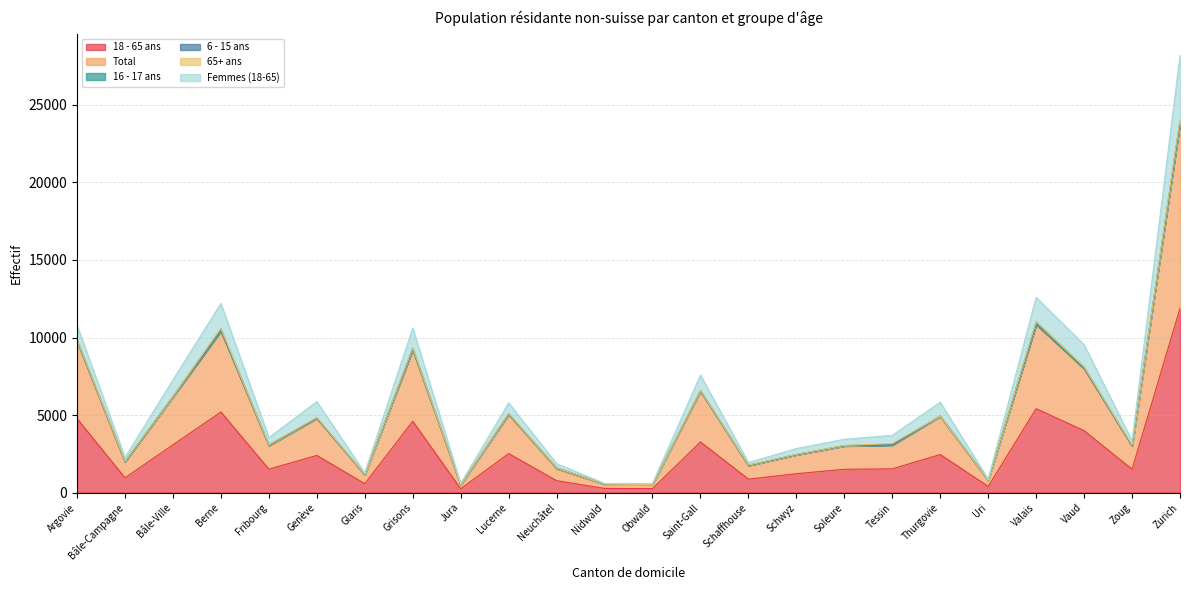

Reading right to left, transcribe all the data shown in this chart.

18 - 65 ans: 11884	1501	3992	5411	398	2454	1532	1501	1218	868	3264	258	269	768	2515	245	4600	574	2395	1509	5195	3082	951	4770
Total: 23841	3012	8000	10853	797	4920	3067	3015	2442	1749	6545	517	540	1584	5052	490	9224	1156	4796	3046	10431	6169	1985	9783
Femmes (18-65): 28186	3342	9531	12596	862	5828	3693	3438	2840	1938	7575	587	591	1868	5783	592	10614	1276	5866	3548	12195	7273	2267	10787